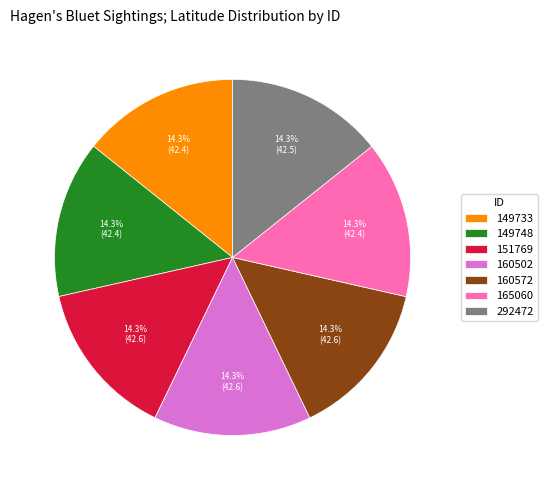

What portion of the pie excludes 149748?

85.7%